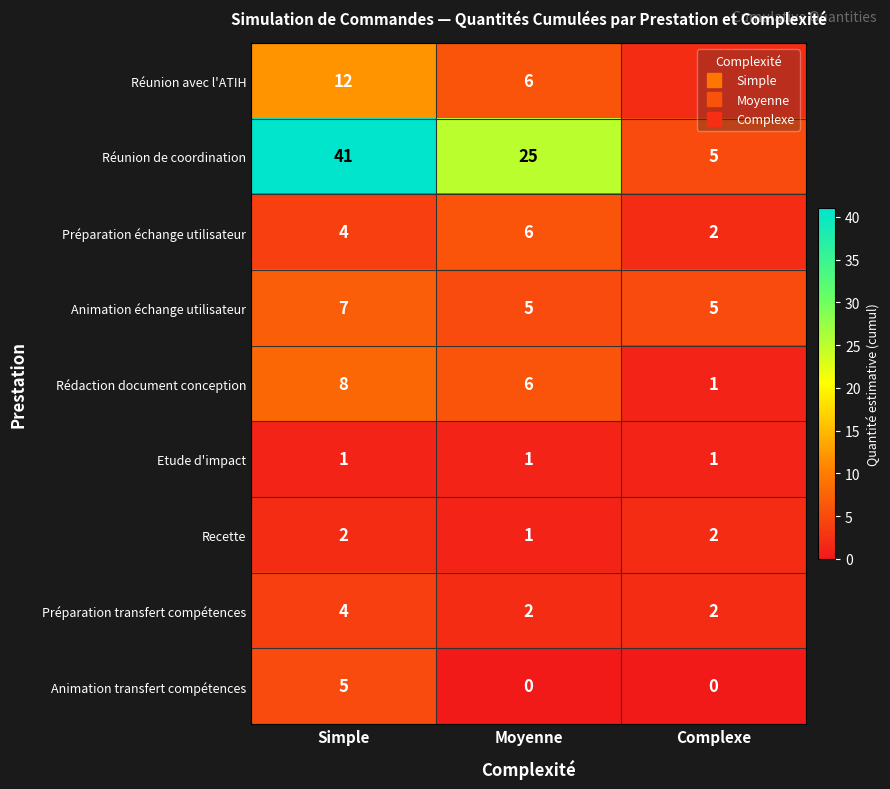

What is the sum of the Réunion de coordination values at Simple and Complexe?

46